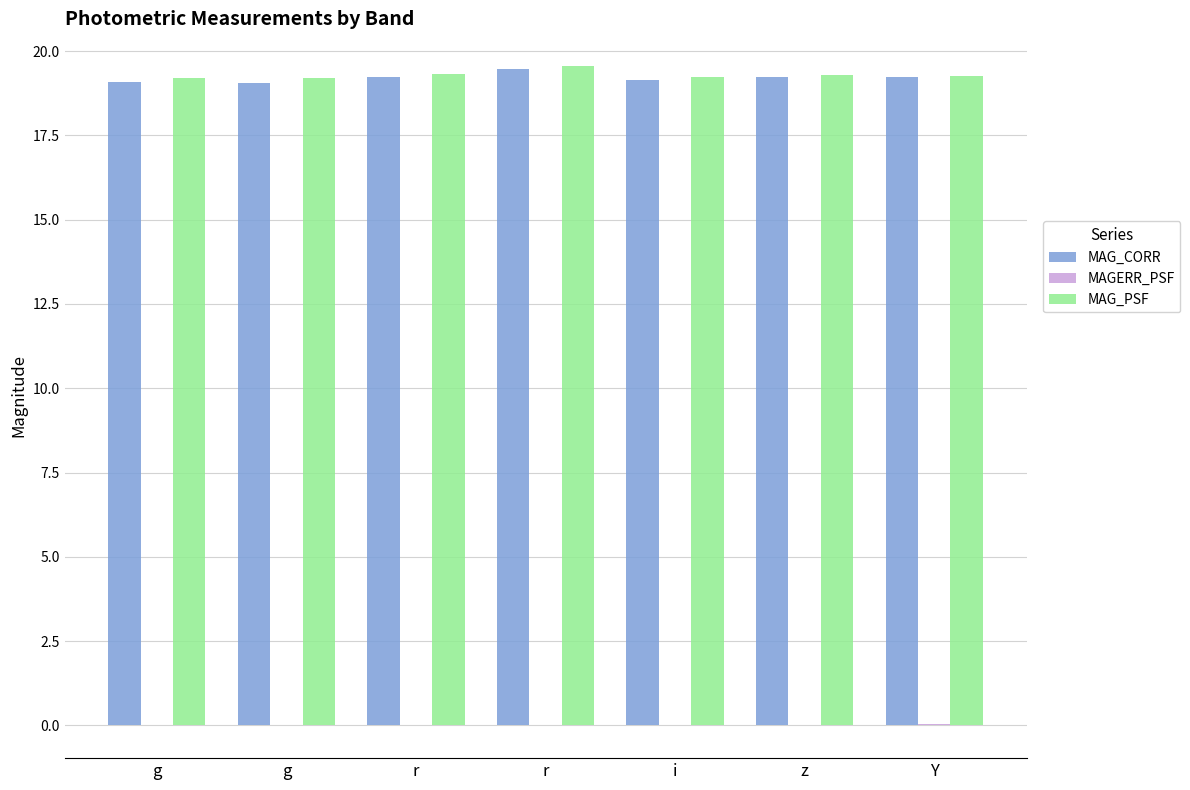

List the series in order of their peak value, highest first.

MAG_PSF, MAG_CORR, MAGERR_PSF